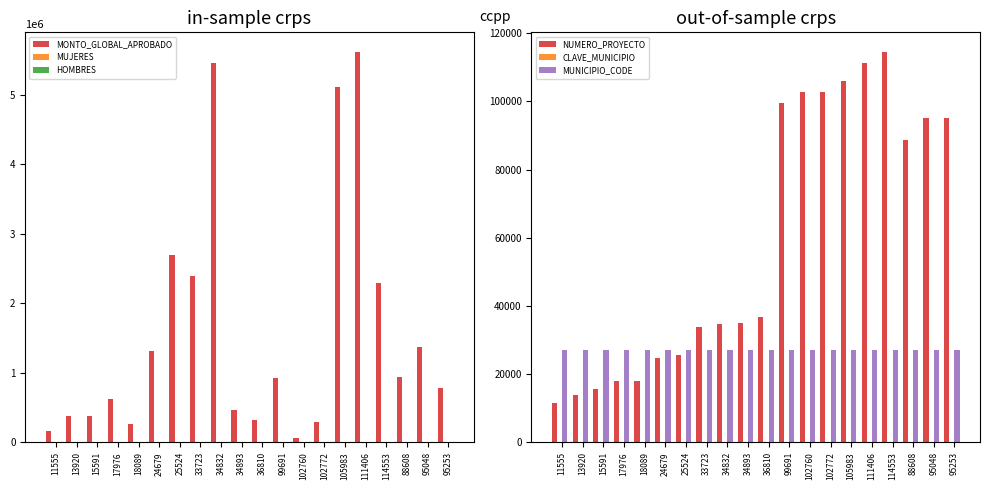

Which series has the largest total across all categories?

MONTO_GLOBAL_APROBADO